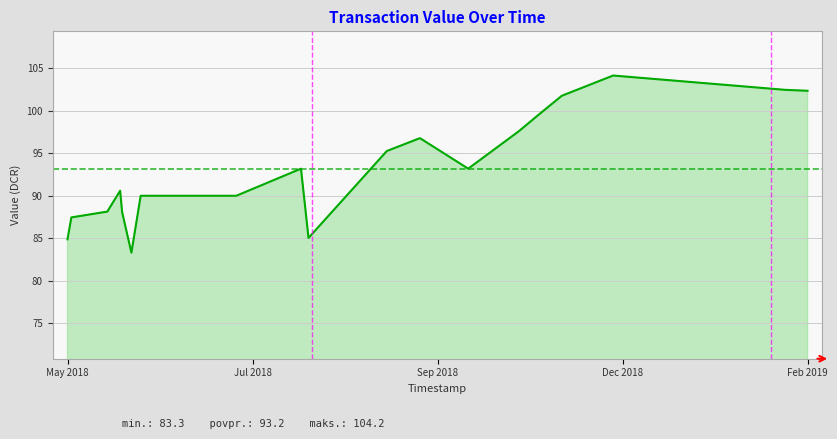

What is the greatest value displayed?

104.2